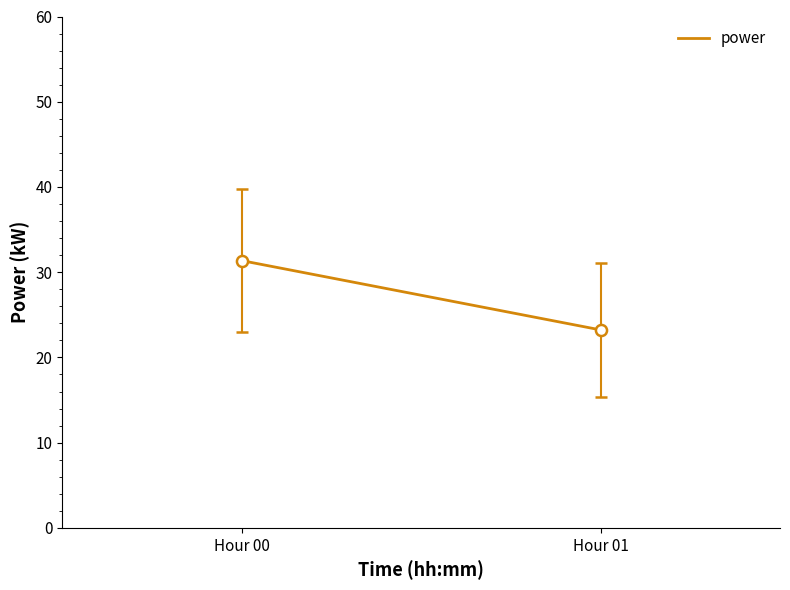

At which category does the chart reach its minimum across all series?

Hour 01